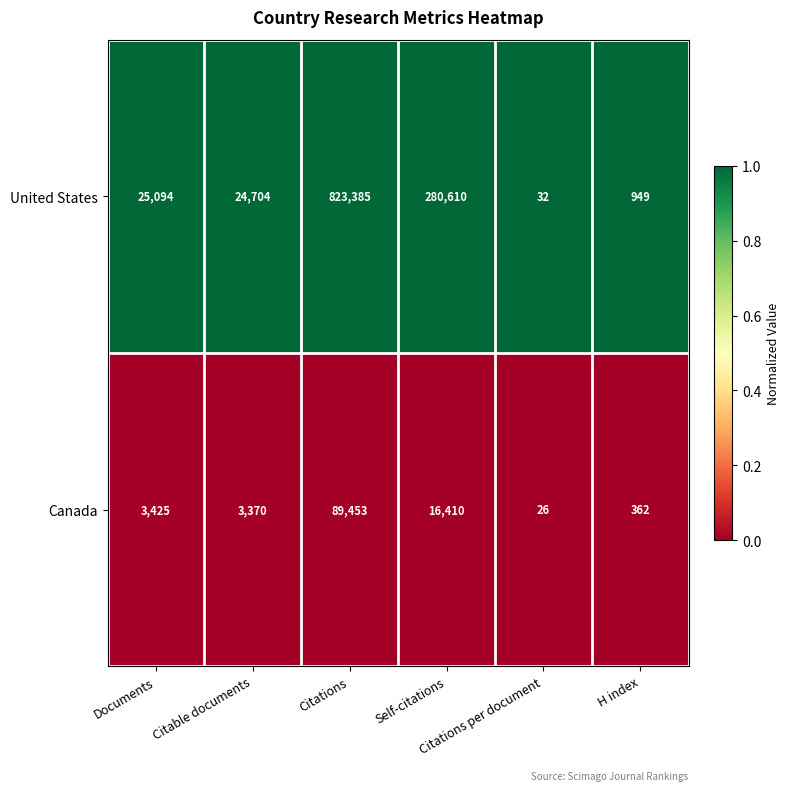

What is the average value of the Canada series?

18841